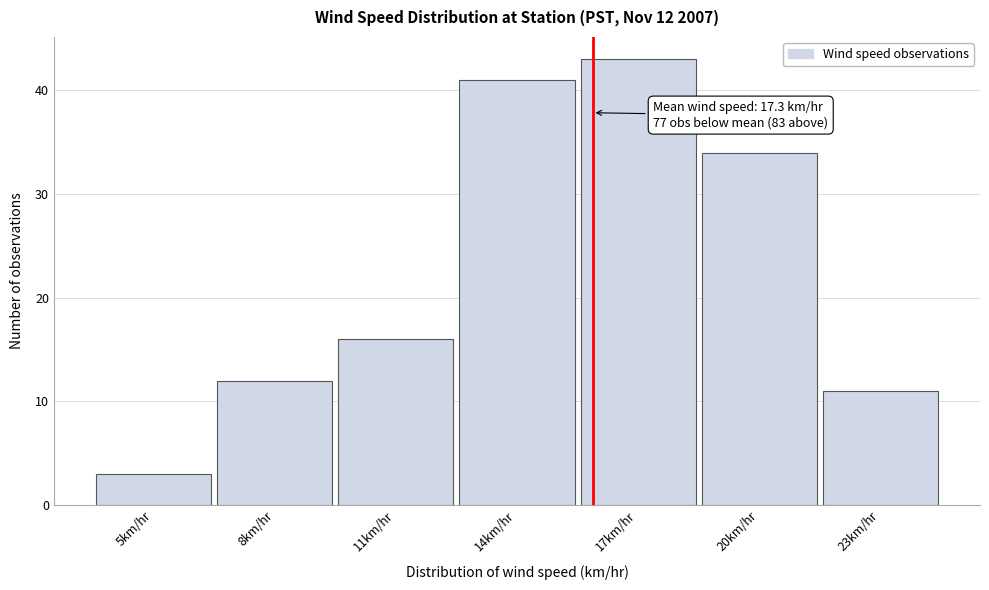

Reading left to right, list all the values displayed in this chart.

5km/hr=3	8km/hr=12	11km/hr=16	14km/hr=41	17km/hr=43	20km/hr=34	23km/hr=11